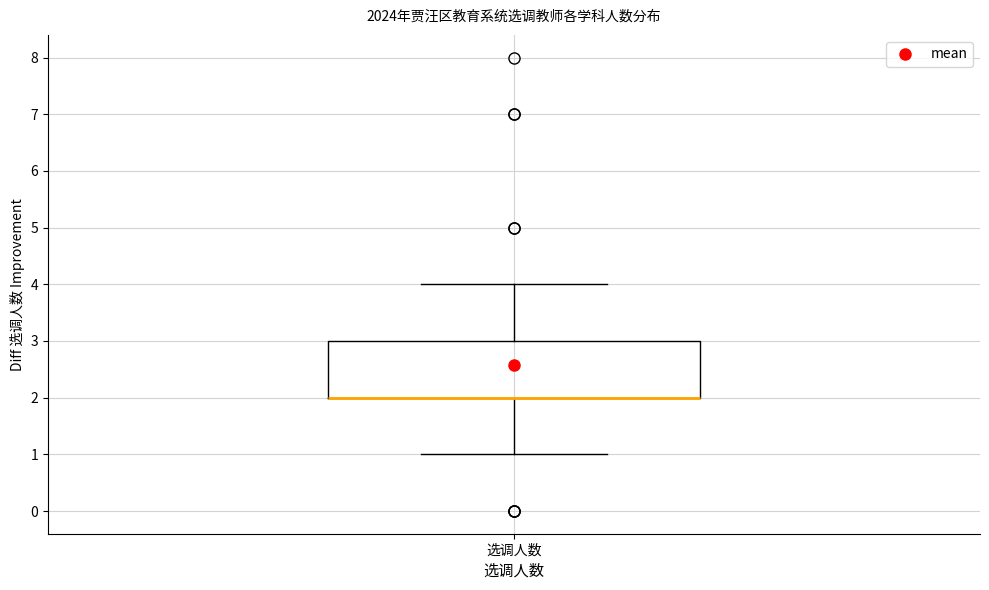

Transcribe this box plot: give where the median line is, the range the box spans, and where the two whiskers end, as read against the y-axis. The values are not printed on the chart, so give them approximately, as read against the axis.

median 2 (drawn on the box's lower edge), box 2 to 3, whiskers 1 to 4